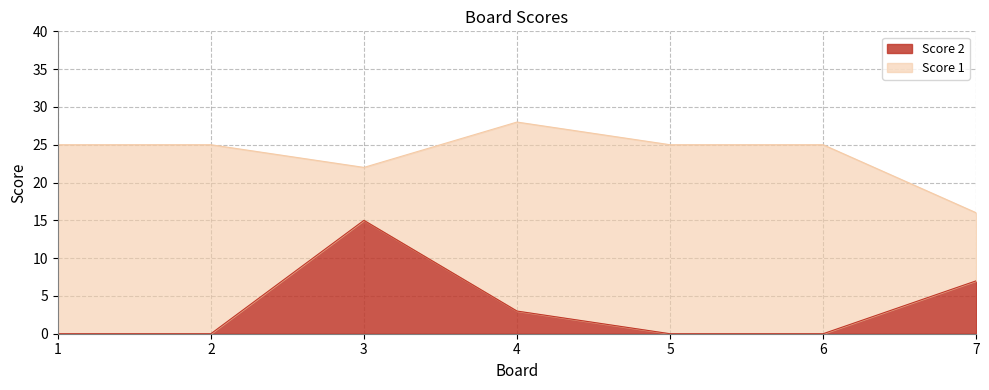

True or false: there are more than 1 points higher than both neighbors.

False